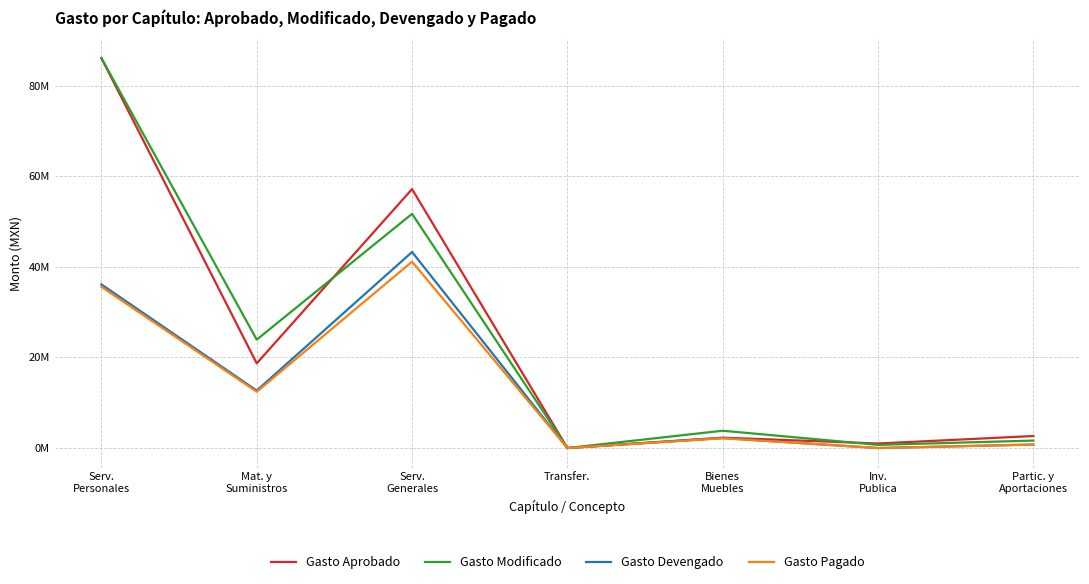

True or false: Gasto Aprobado and Gasto Devengado cross at least once.

False